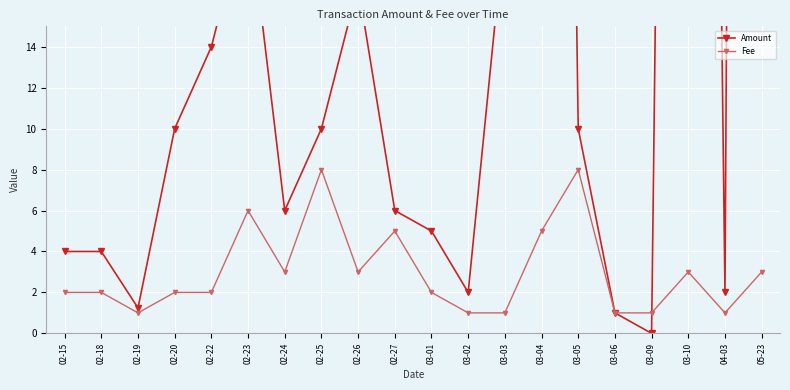

How many lines are shown in the chart?

2